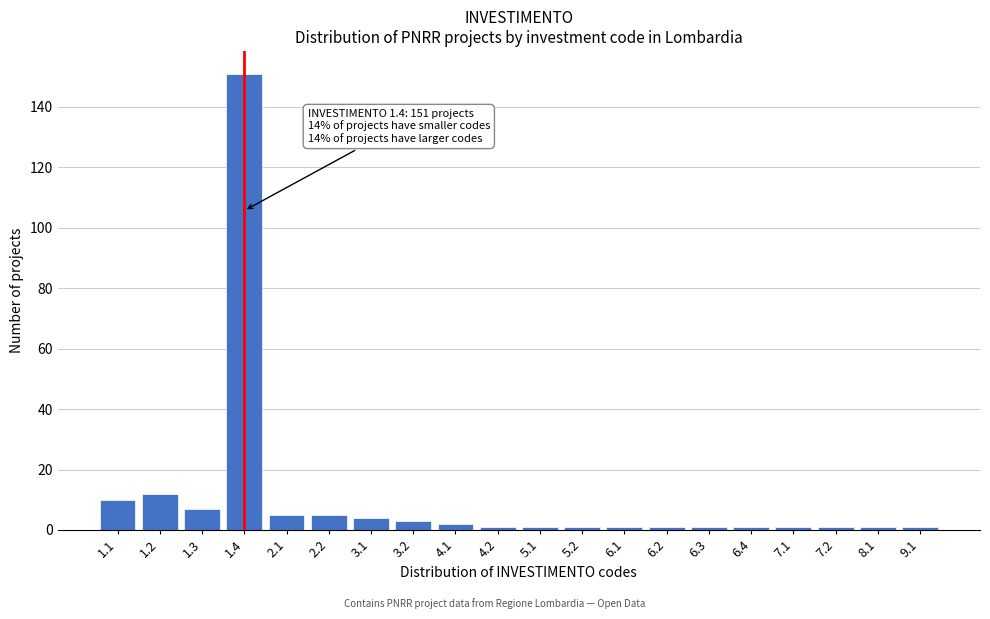

Reading left to right, what are all the values shown in this chart?

1.1=10	1.2=12	1.3=7	1.4=151	2.1=5	2.2=5	3.1=4	3.2=3	4.1=2	4.2=1	5.1=1	5.2=1	6.1=1	6.2=1	6.3=1	6.4=1	7.1=1	7.2=1	8.1=1	9.1=1